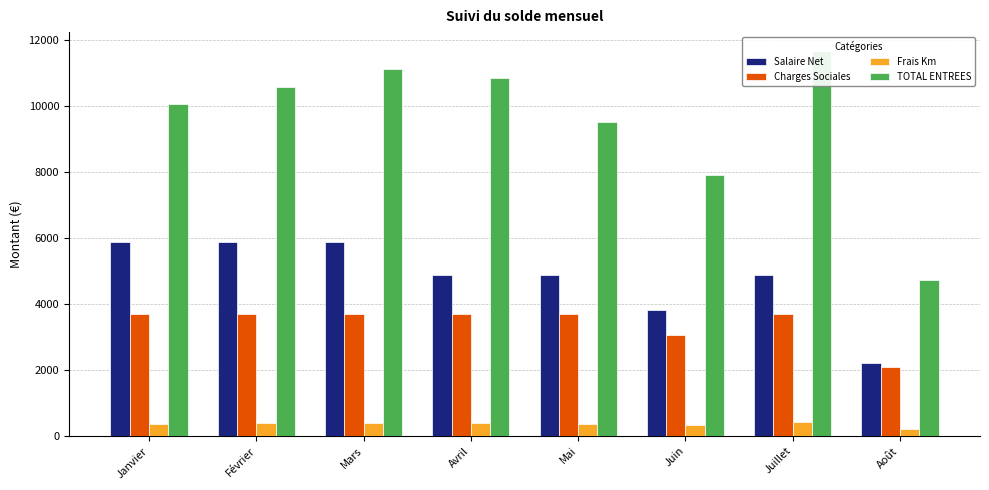

Is it true that Charges Sociales equals 5879.0 at Juillet?

False